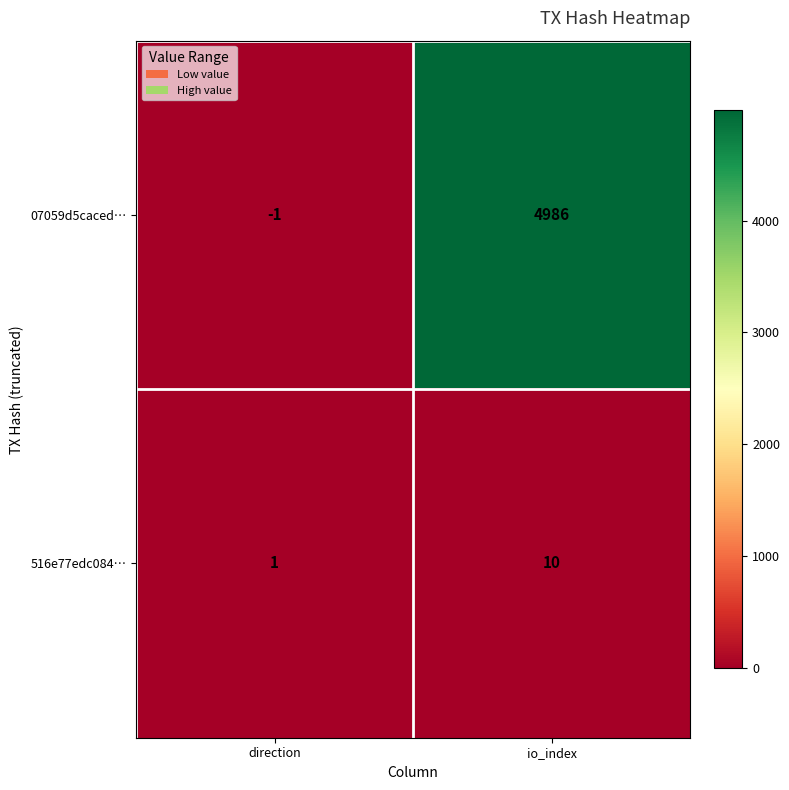

List the series in order of their peak value, lowest first.

516e77edc084…, 07059d5caced…